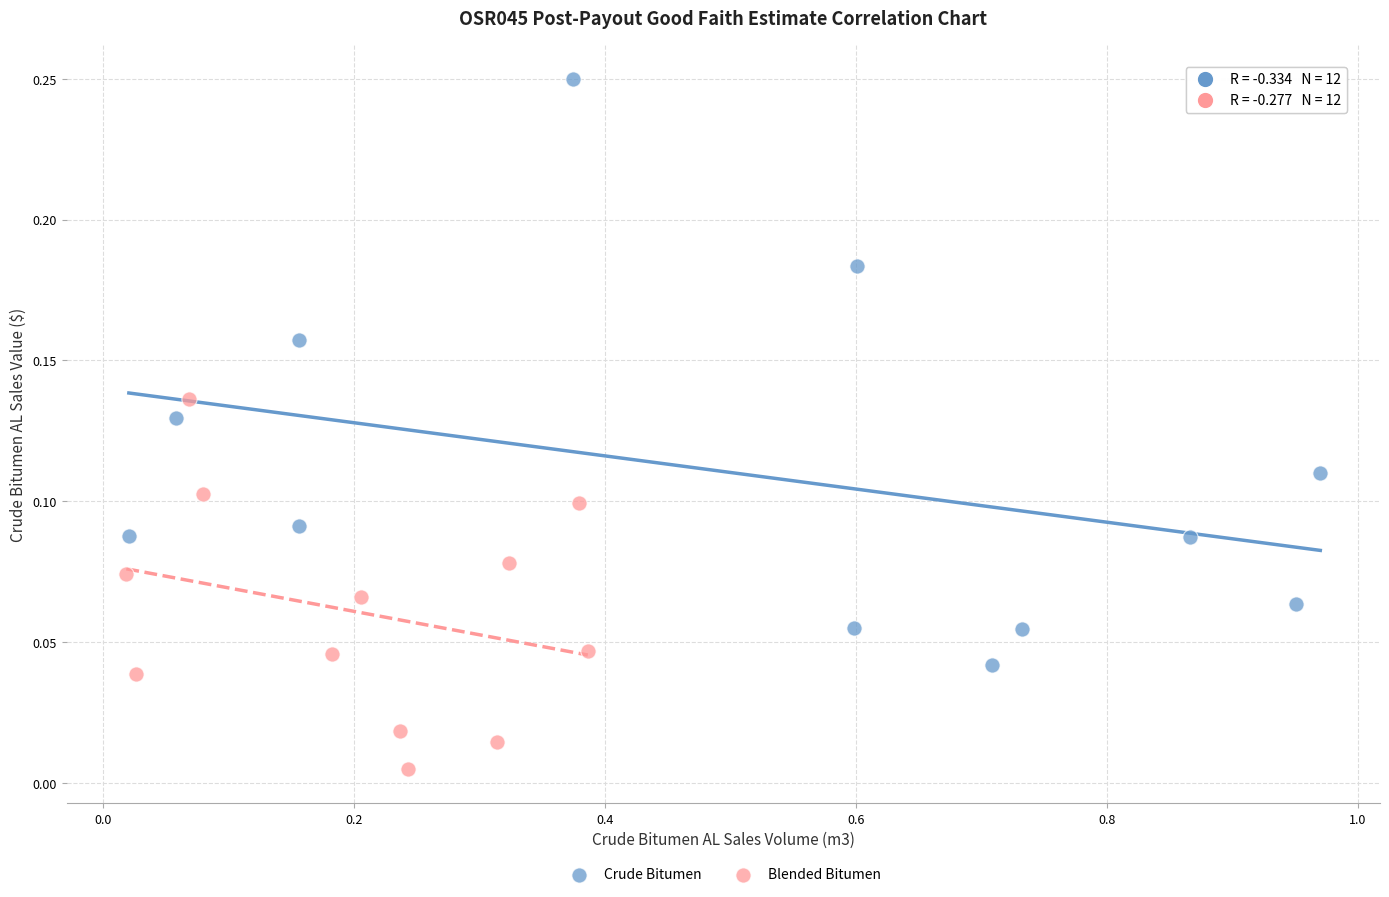

Which series has the largest Y range (max minus min)?

Crude Bitumen